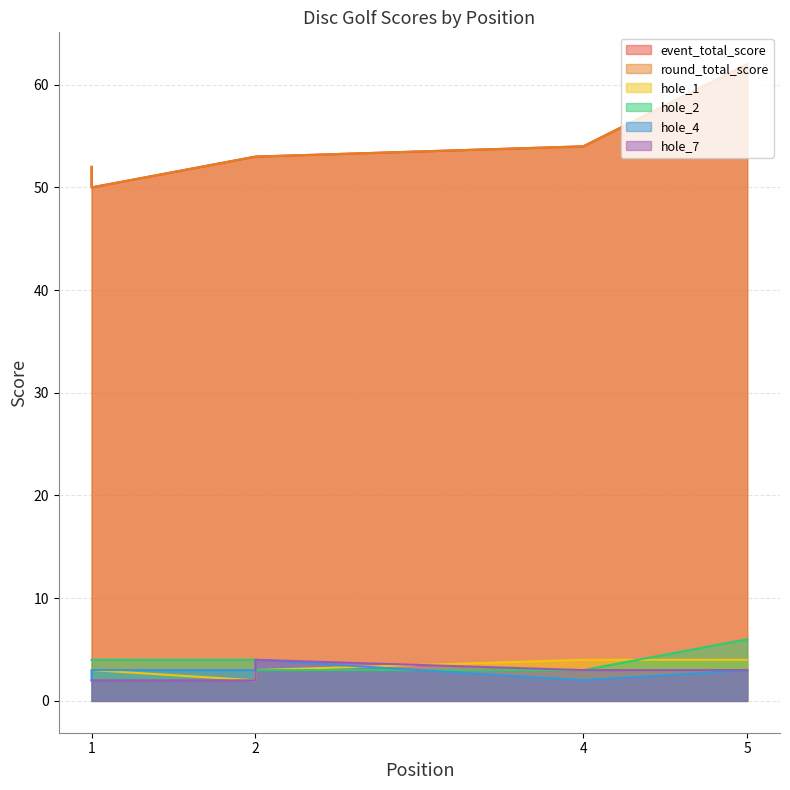

True or false: round_total_score and event_total_score cross at least once.

False